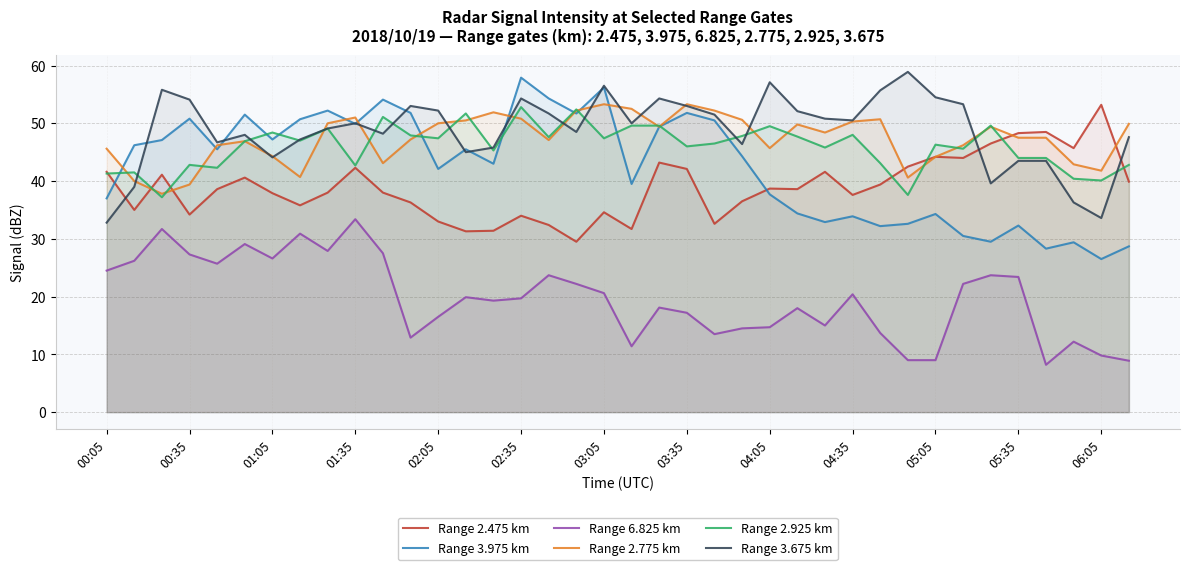

At how many categories does at least one series exceed 44?

38